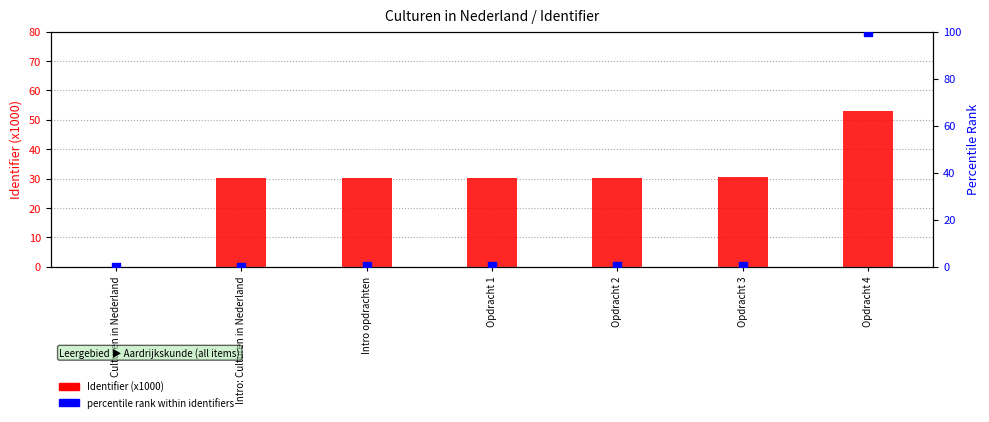

Which series contains the highest Y value?

percentile rank within identifiers